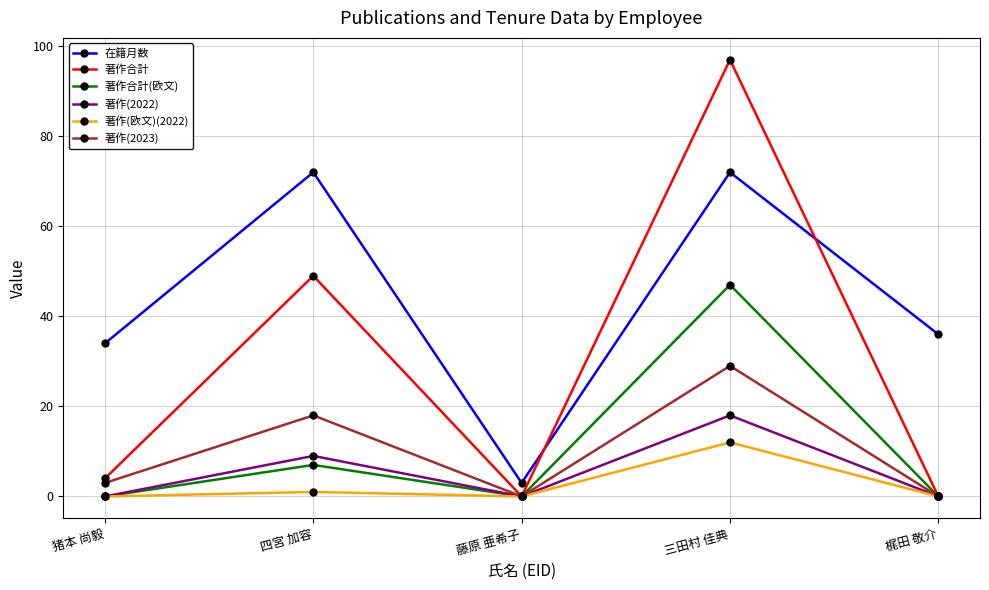

Which series changed the most between 猪本 尚毅 and 藤原 亜希子?

在籍月数